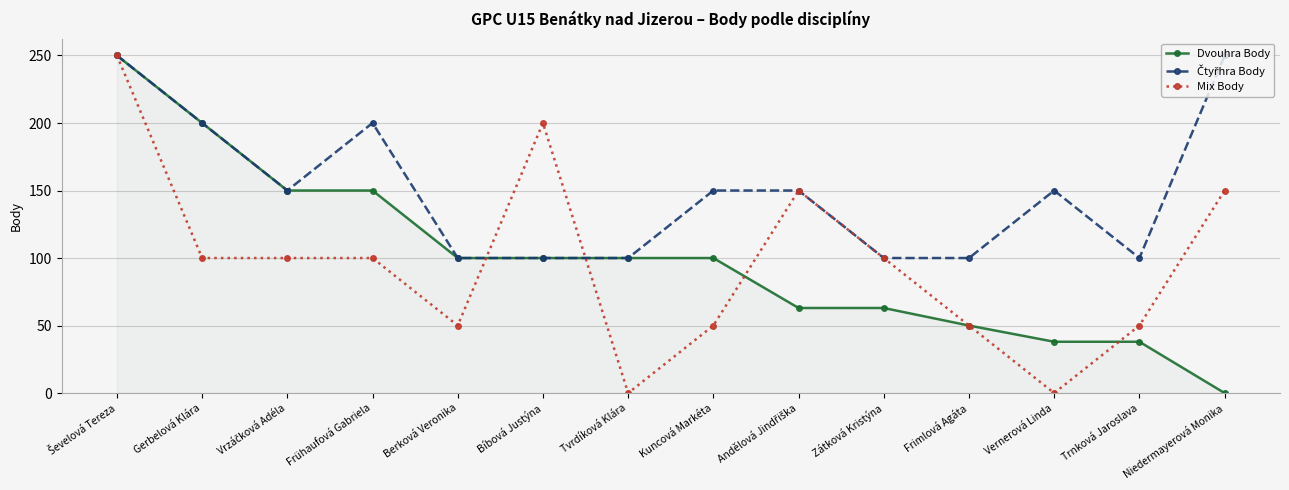

What is the value of the Mix Body point at the 13th from the left?

50